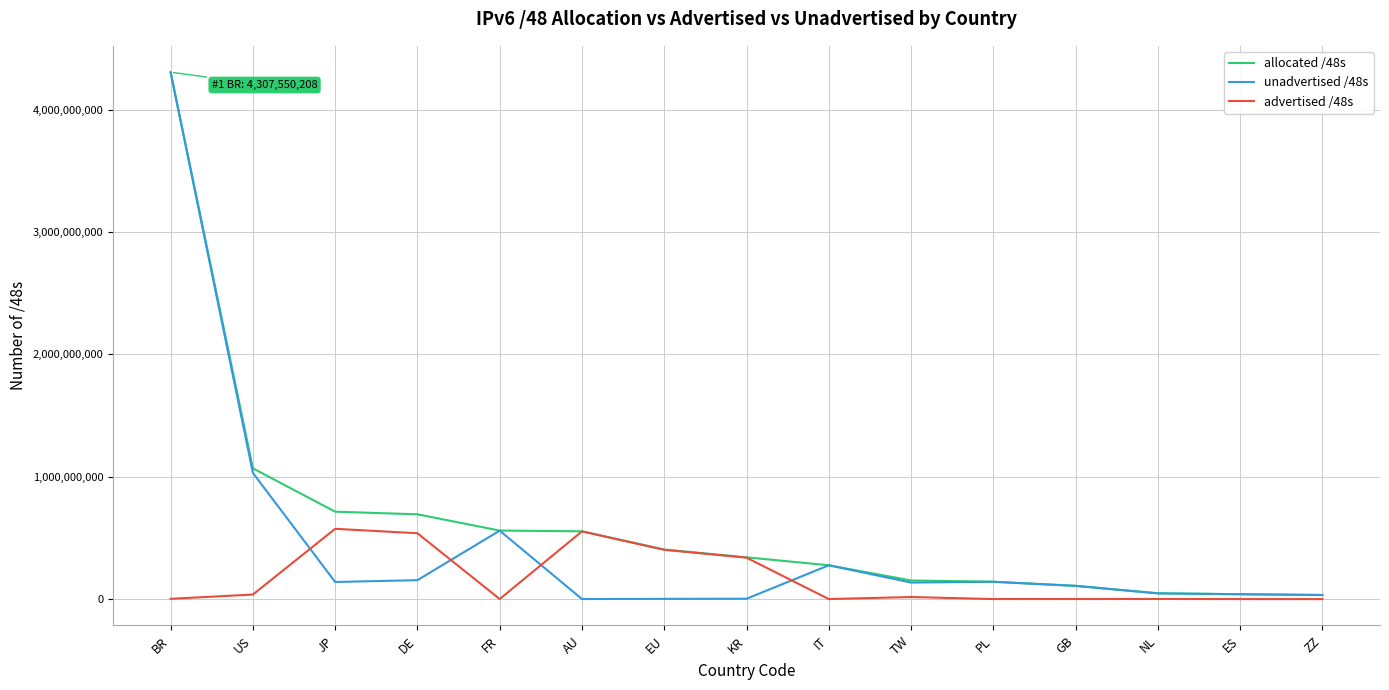

Rank the series by their average value, from highest to lowest.

allocated /48s, unadvertised /48s, advertised /48s